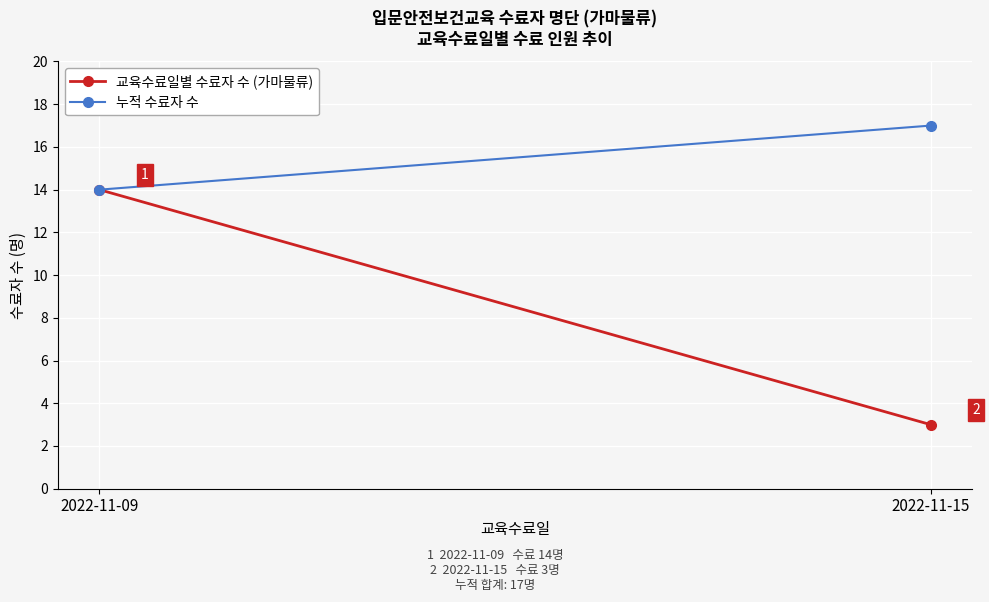

What are all the series names shown in the legend?

교육수료일별 수료자 수 (가마물류), 누적 수료자 수